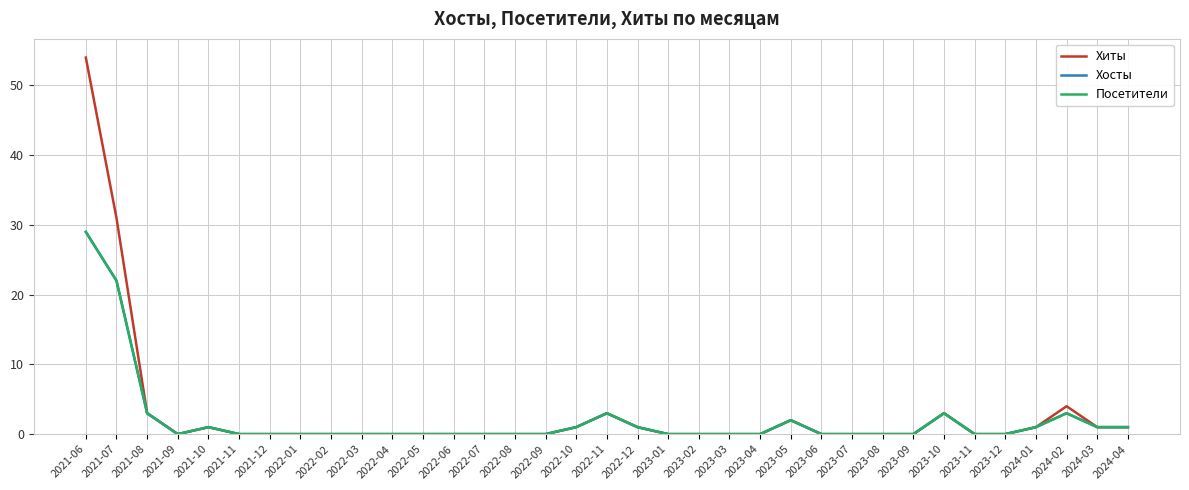

List the labels in order of Хосты value, smallest first.

2021-09, 2021-11, 2021-12, 2022-01, 2022-02, 2022-03, 2022-04, 2022-05, 2022-06, 2022-07, 2022-08, 2022-09, 2023-01, 2023-02, 2023-03, 2023-04, 2023-06, 2023-07, 2023-08, 2023-09, 2023-11, 2023-12, 2021-10, 2022-10, 2022-12, 2024-01, 2024-03, 2024-04, 2023-05, 2021-08, 2022-11, 2023-10, 2024-02, 2021-07, 2021-06